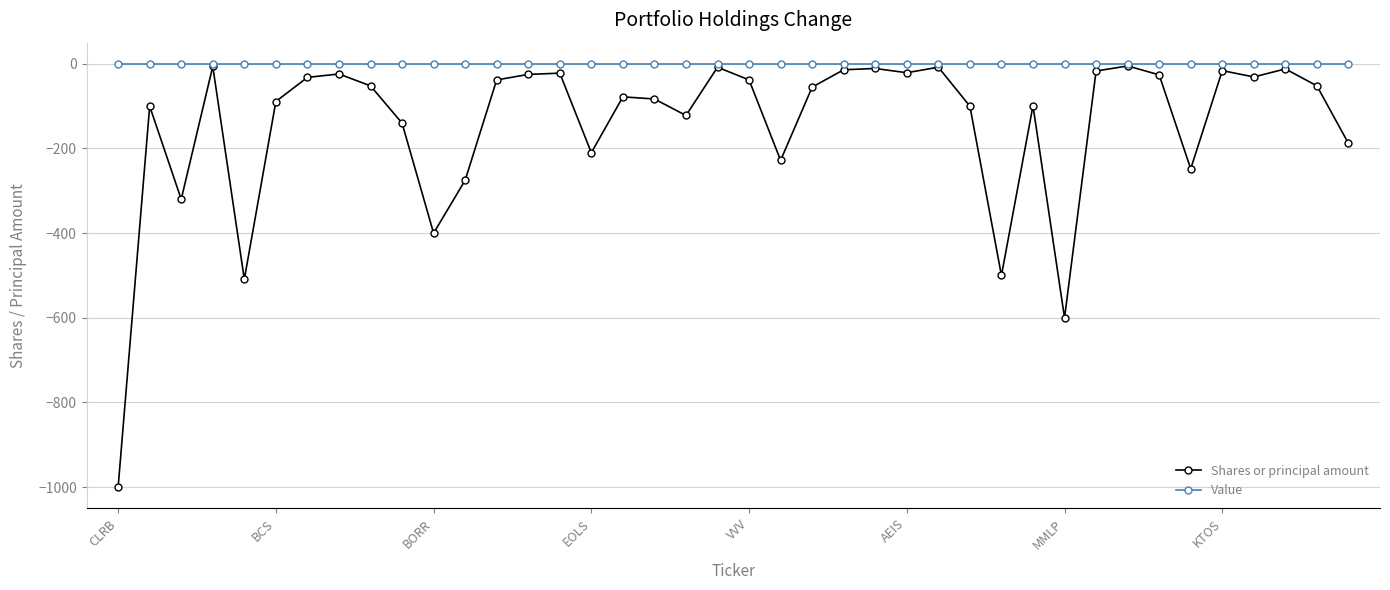

Which series has the largest range (max minus min)?

Shares or principal amount